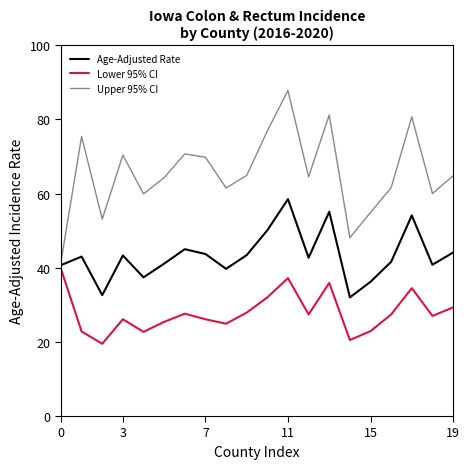

Which series has the largest total across all categories?

Upper 95% CI